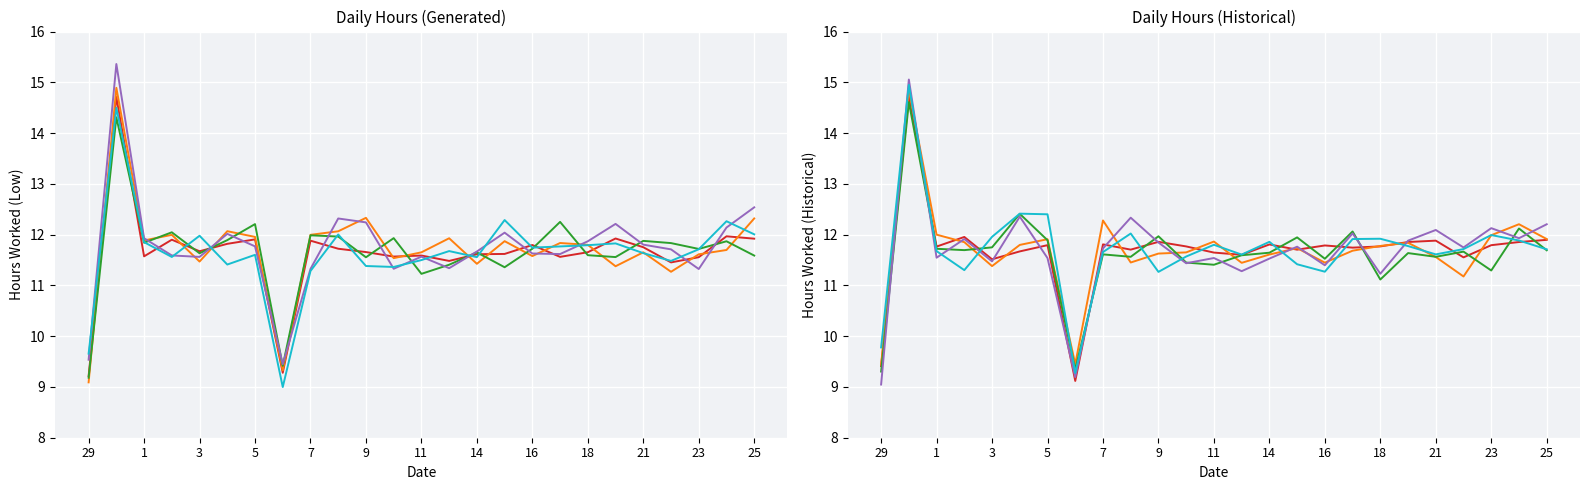

True or false: Series 2 has more than 0 points higher than both neighbors.

True